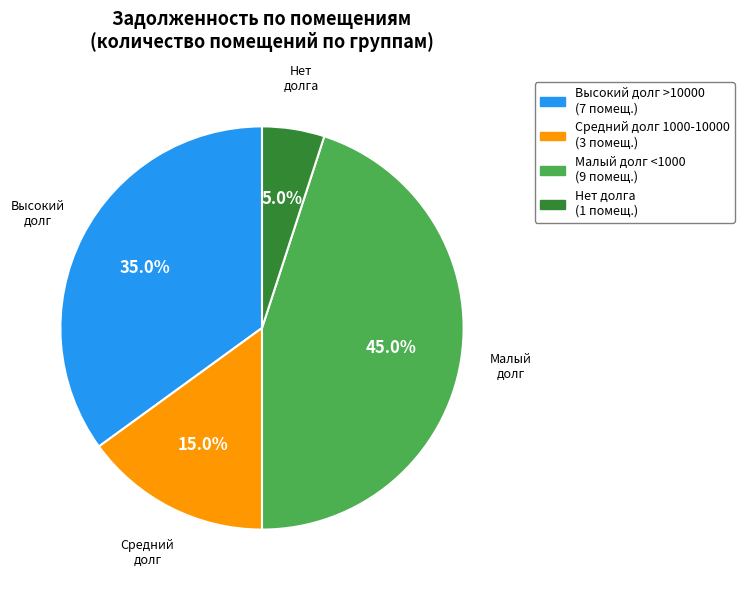

Does any single category account for the majority?

No